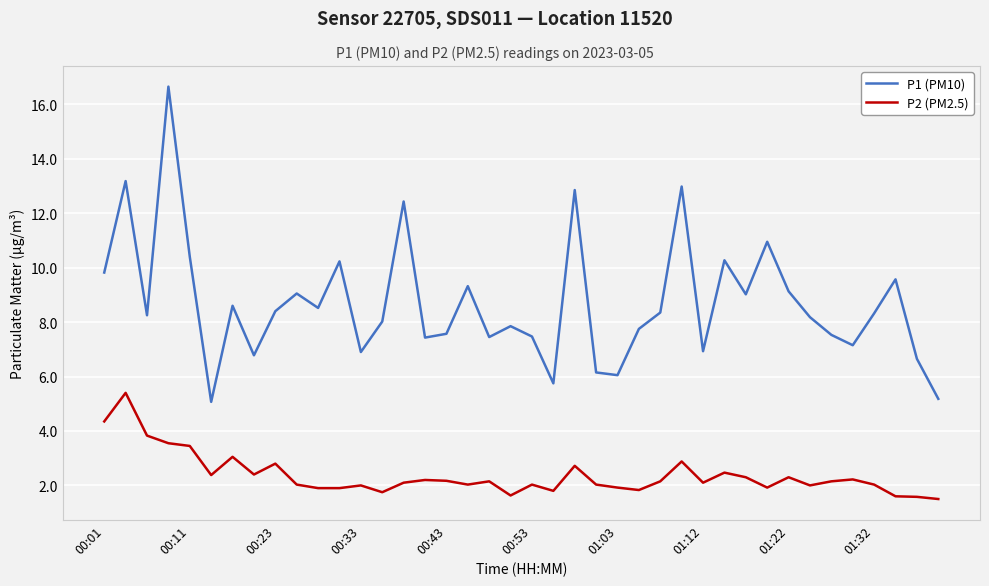

At how many categories does at least one series exceed 3?

40